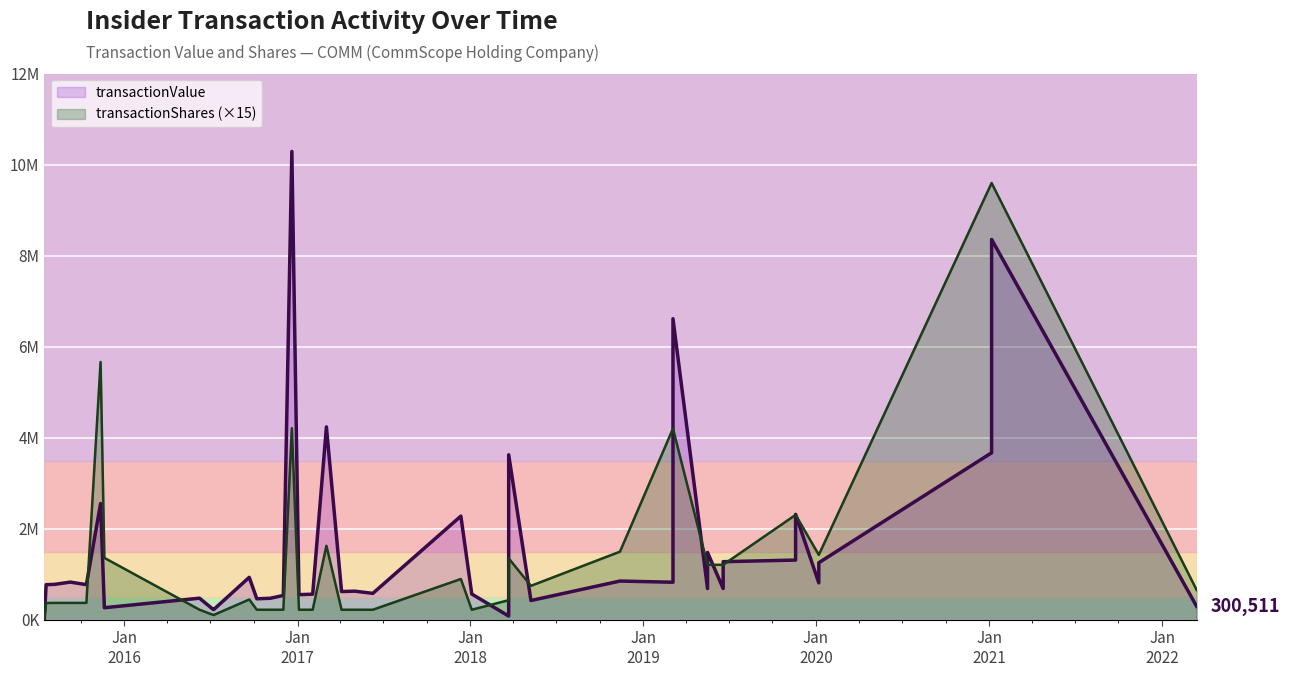

Which series ends up on top after the final intersection of transactionValue and transactionShares (×15)?

transactionShares (×15)